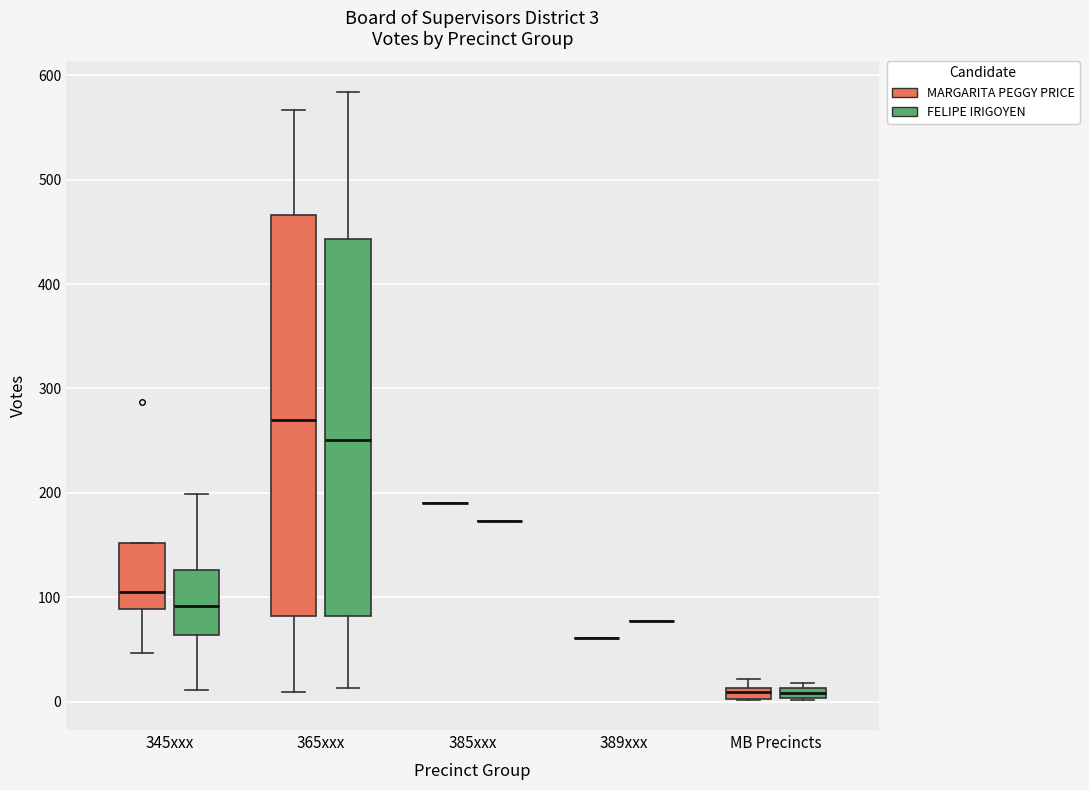

Comparing the boxes themselves (not the whiskers), which one is the tallest?

365xxx (MARGARITA PEGGY PRICE)